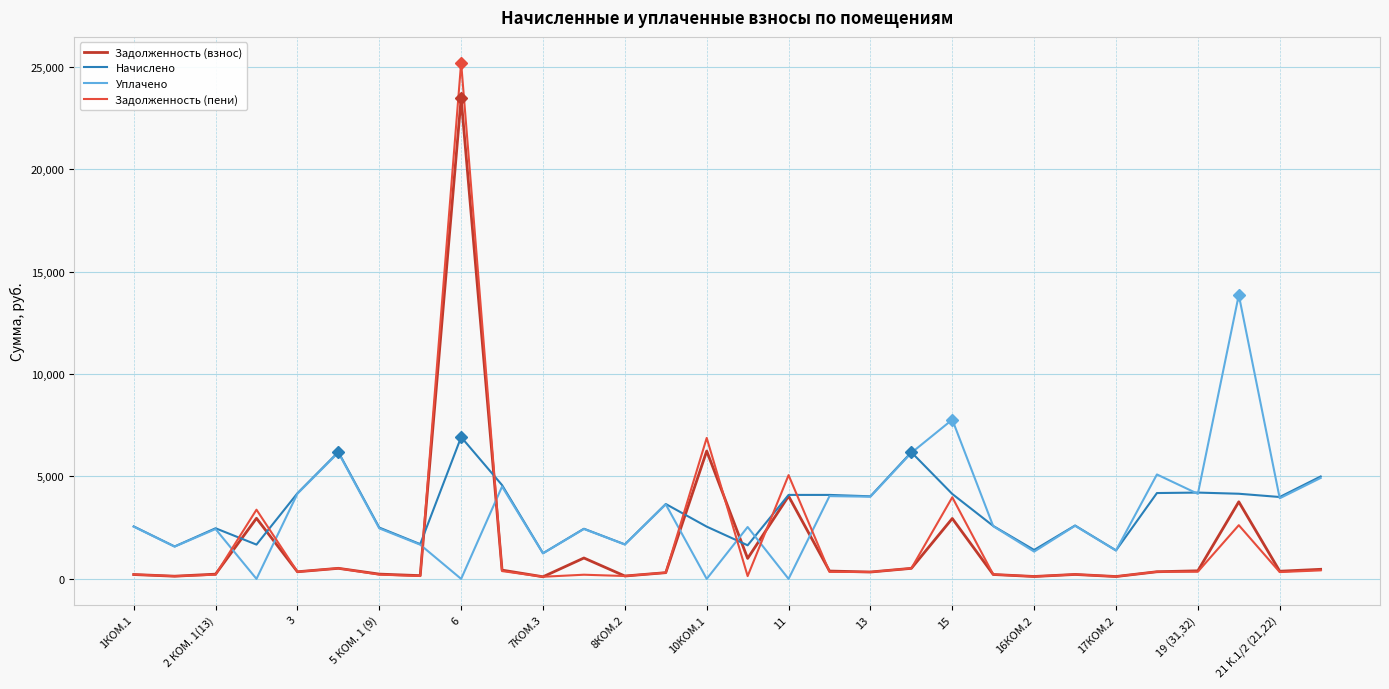

List the series in order of their peak value, highest first.

Задолженность (пени), Задолженность (взнос), Уплачено, Начислено